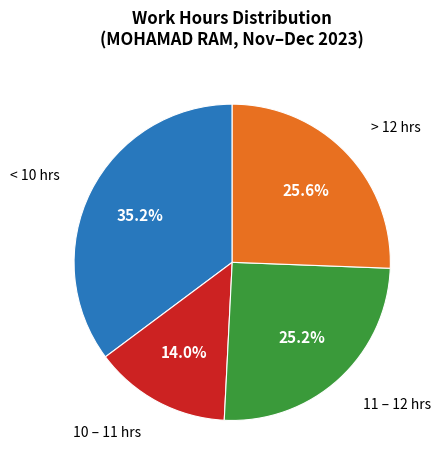

How many segments does this pie chart have?

4